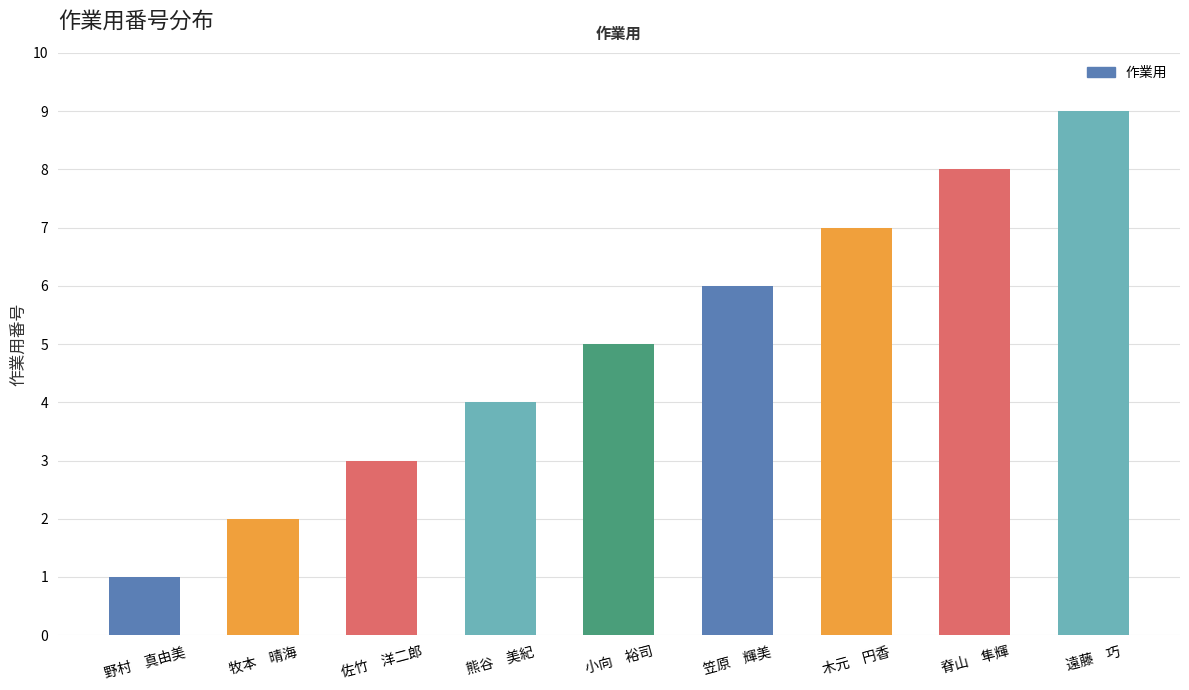

What is the approximate value at 脊山　隼輝?

8